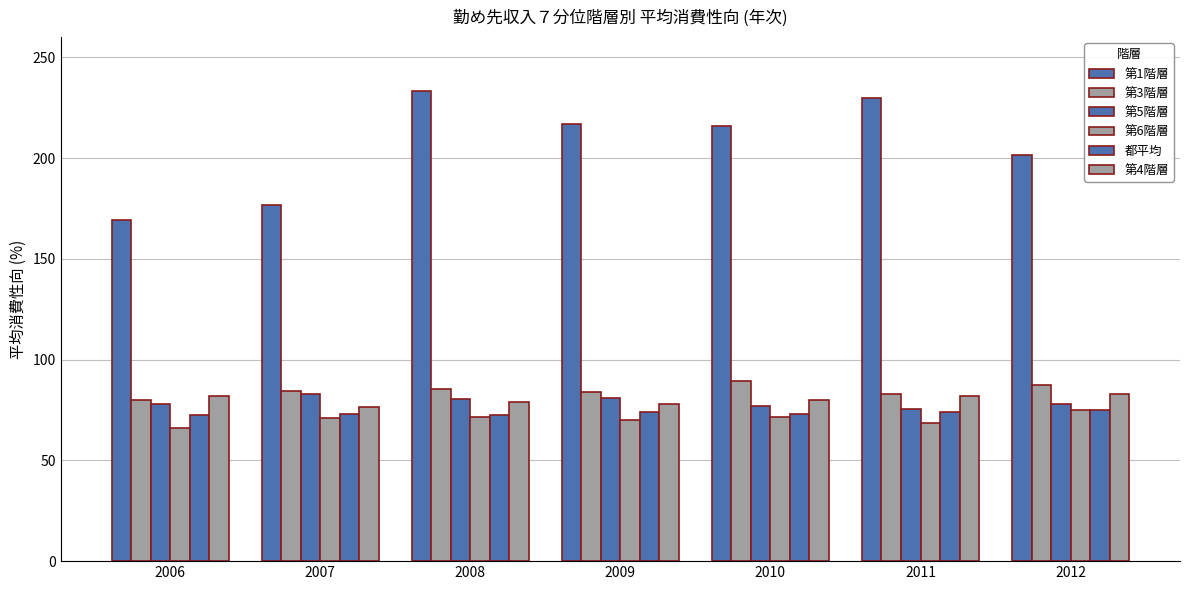

Reading right to left, list all the values displayed in this chart.

第1階層: 201.6	230.0	215.7	216.7	233.3	176.8	169.3
第3階層: 87.6	82.9	89.3	83.9	85.3	84.3	80.2
第5階層: 78.1	75.6	77.2	81.2	80.5	82.7	77.9
第6階層: 75.1	68.7	71.6	70.2	71.7	70.9	65.9
都平均: 75.2	73.8	73.2	74.1	72.4	73.0	72.4
第4階層: 83.0	82.1	80.1	78.2	78.9	76.7	82.1